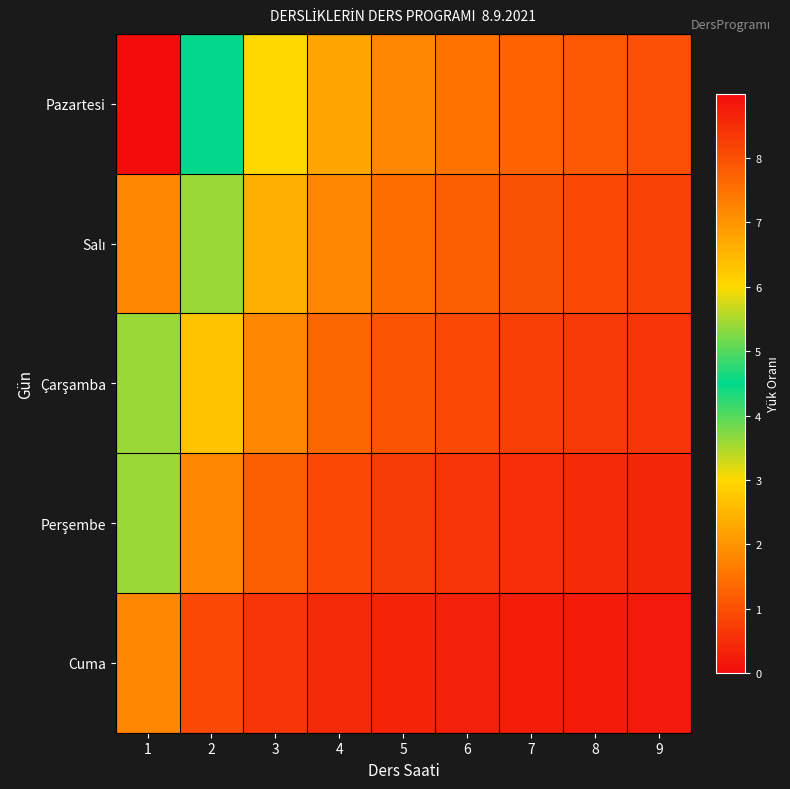

What is the greatest value displayed?

9.0